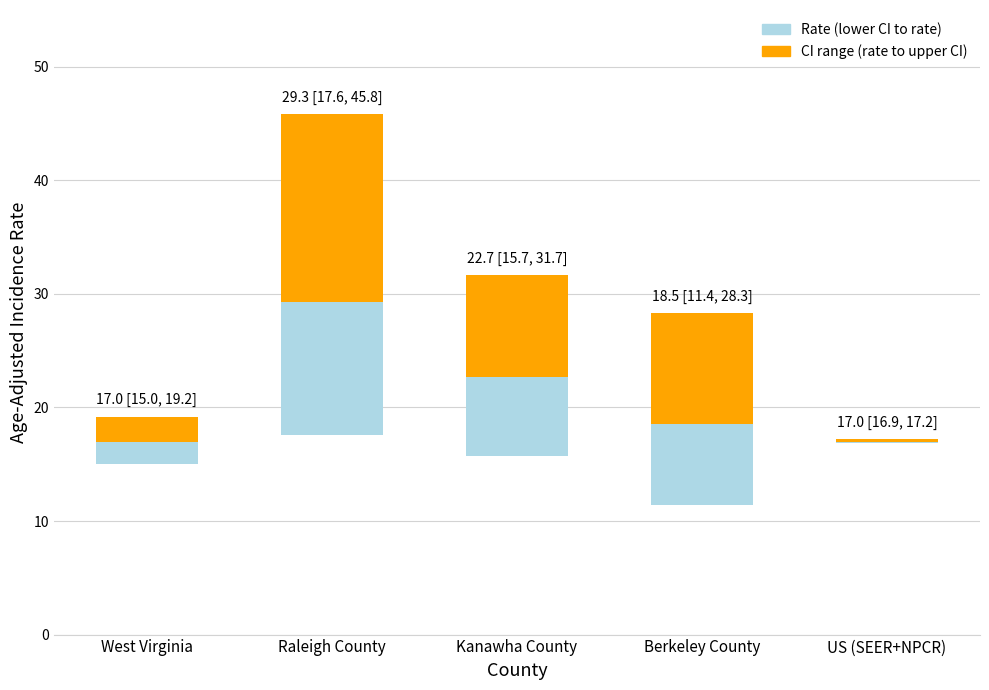

Which category has the lowest value in the CI range (rate to upper CI) series?

US (SEER+NPCR)